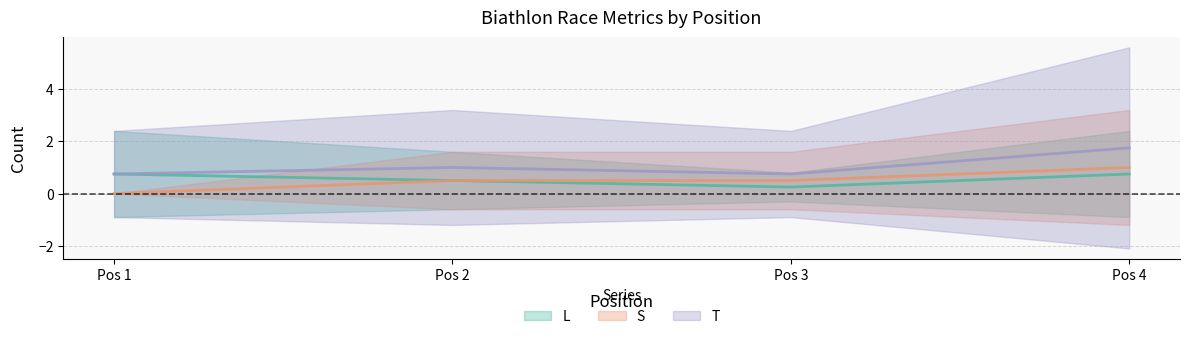

What is the spread (max minus min) of values at Pos 4?

1.0